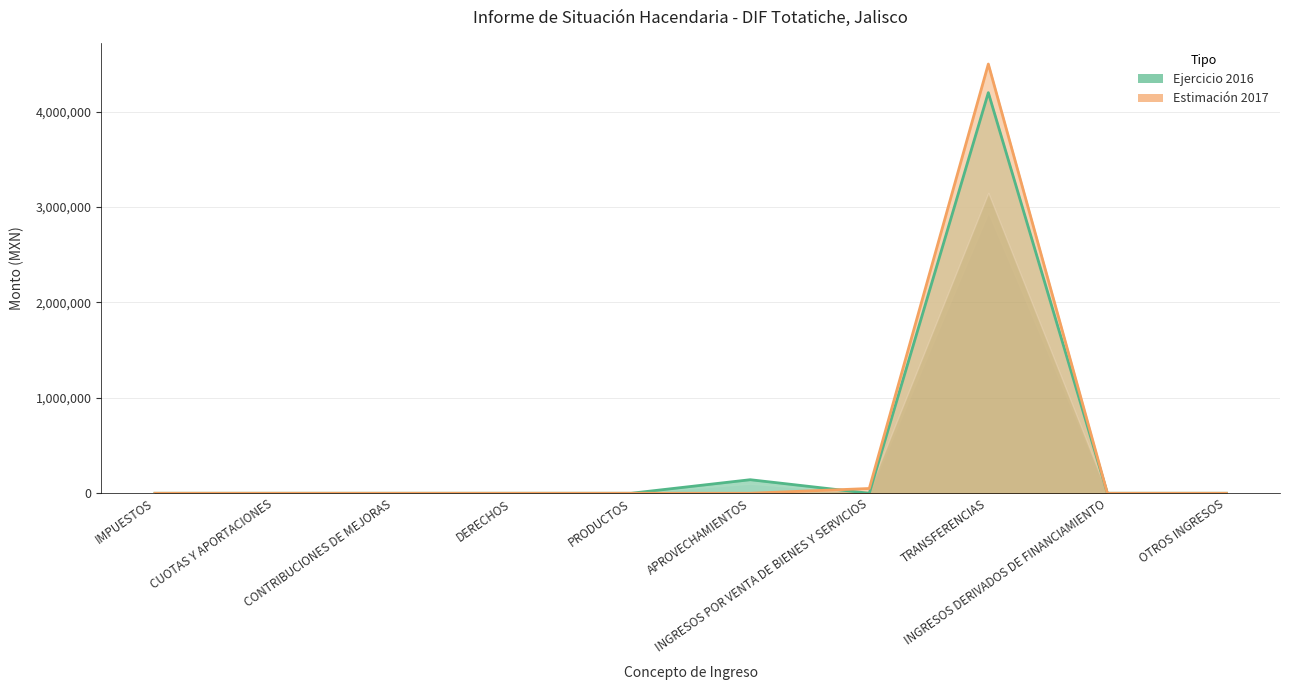

Reading left to right, transcribe all the data shown in this chart.

Ejercicio 2016: IMPUESTOS=0	CUOTAS Y APORTACIONES=0	CONTRIBUCIONES DE MEJORAS=0	DERECHOS=0	PRODUCTOS=0	APROVECHAMIENTOS=142000	INGRESOS POR VENTA DE BIENES Y SERVICIOS=0	TRANSFERENCIAS=4200000	INGRESOS DERIVADOS DE FINANCIAMIENTO=0	OTROS INGRESOS=0
Estimación 2017: IMPUESTOS=0	CUOTAS Y APORTACIONES=0	CONTRIBUCIONES DE MEJORAS=0	DERECHOS=0	PRODUCTOS=0	APROVECHAMIENTOS=0	INGRESOS POR VENTA DE BIENES Y SERVICIOS=50000	TRANSFERENCIAS=4500000	INGRESOS DERIVADOS DE FINANCIAMIENTO=0	OTROS INGRESOS=0